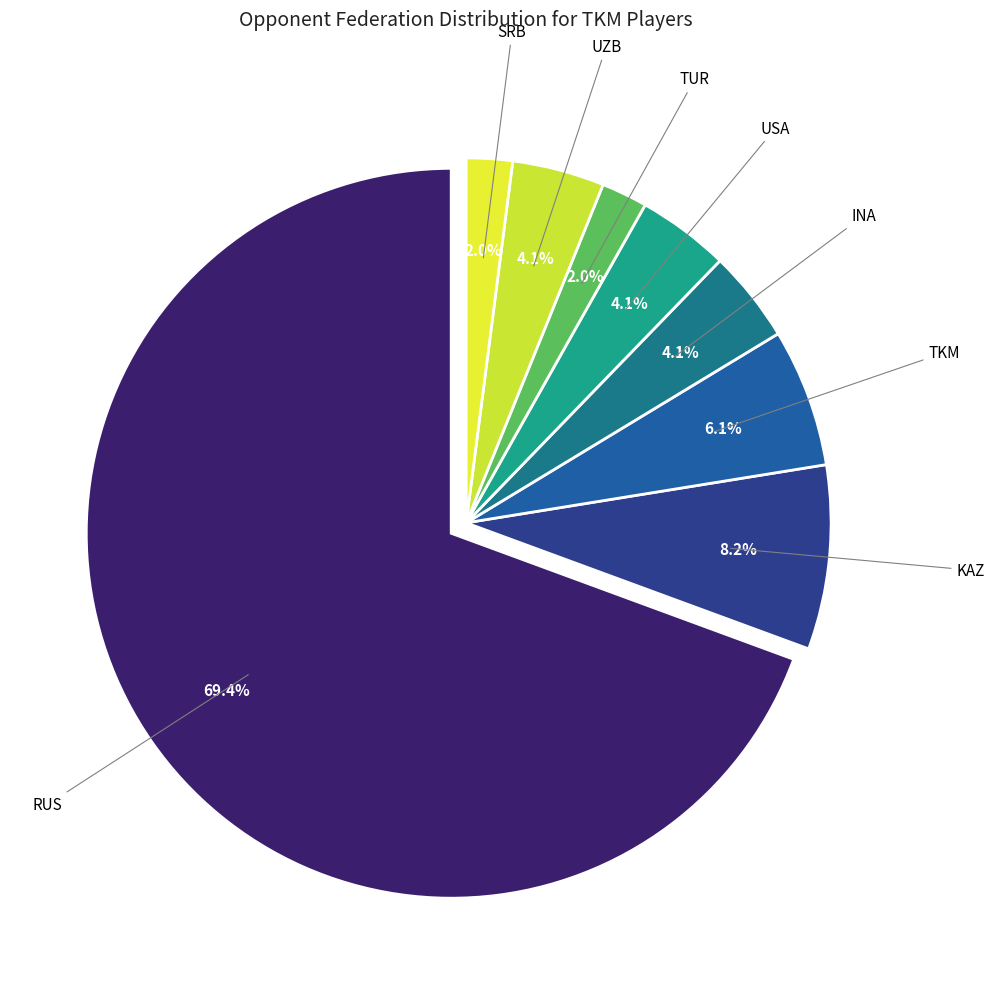

To the nearest percent, what is the difference between the largest and smallest slice percentages?

67%